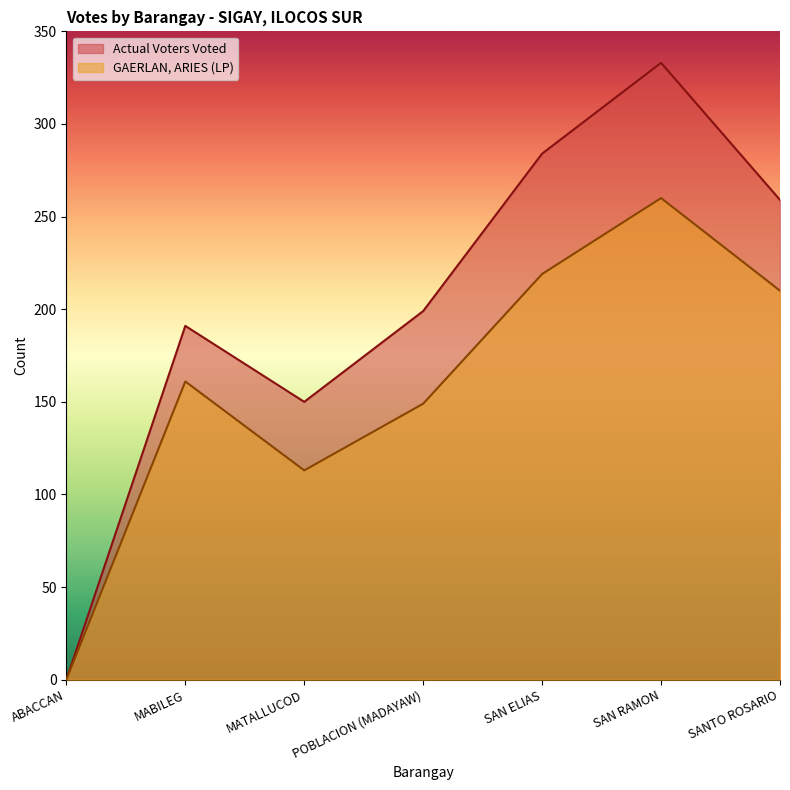

Reading left to right, list all the values displayed in this chart.

GAERLAN, ARIES (LP): ABACCAN=0	MABILEG=161	MATALLUCOD=113	POBLACION (MADAYAW)=149	SAN ELIAS=219	SAN RAMON=260	SANTO ROSARIO=210
Actual Voters Voted: ABACCAN=0	MABILEG=191	MATALLUCOD=150	POBLACION (MADAYAW)=199	SAN ELIAS=284	SAN RAMON=333	SANTO ROSARIO=259